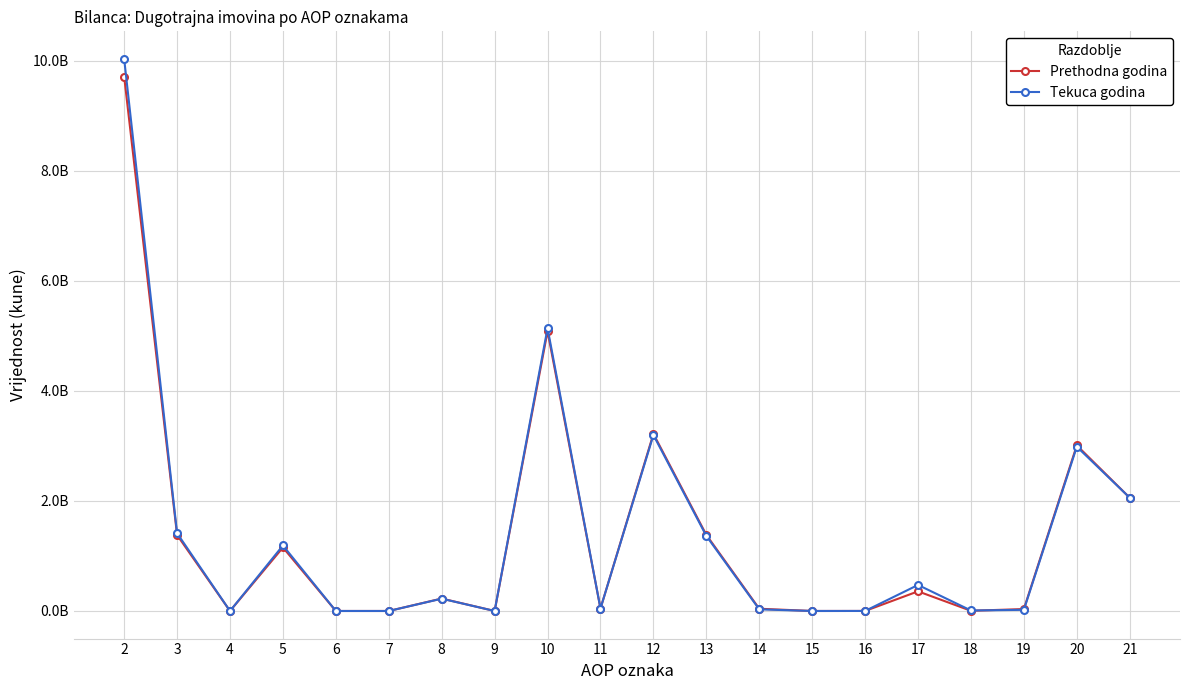

What are all the series names shown in the legend?

Prethodna godina, Tekuca godina